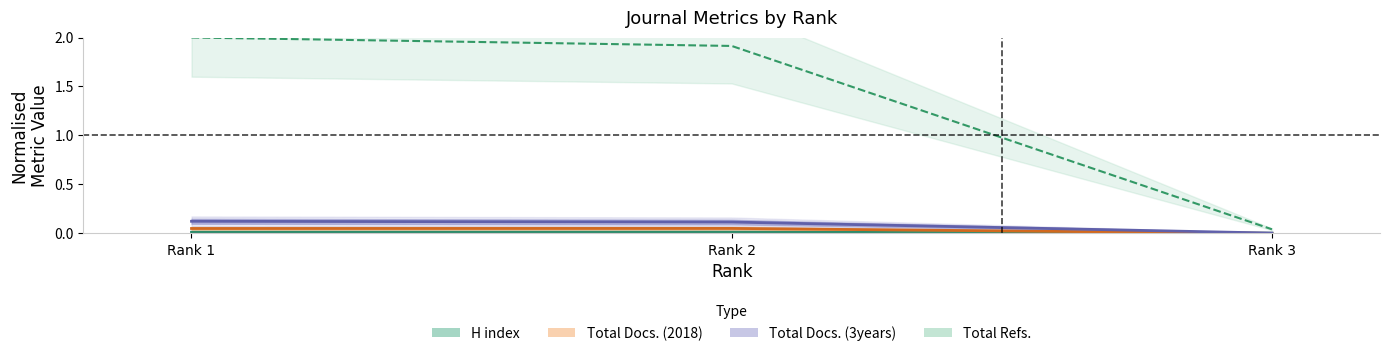

At Rank 1, list the series in order from smallest to largest.

H index, Total Docs. (2018), Total Docs. (3years), Total Refs.